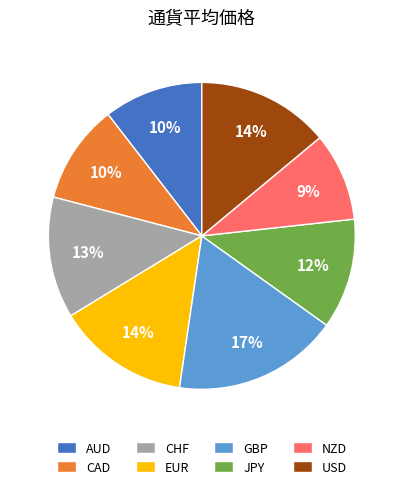

What is the ratio of the value at CAD to the value at NZD?

1.1